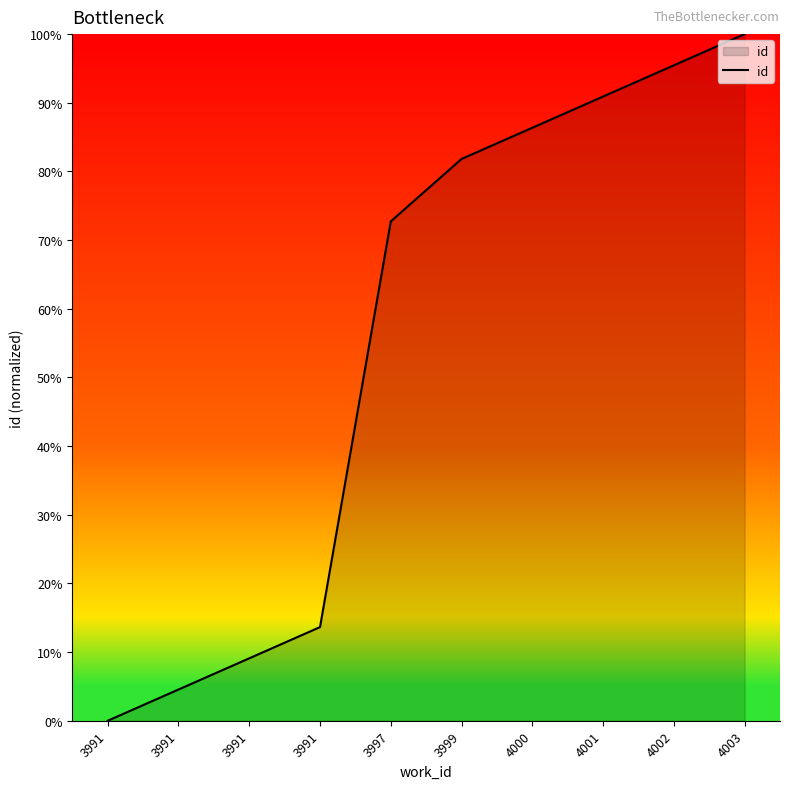

Reading right to left, list all the values displayed in this chart.

4003=100.0	4002=95.5	4001=90.9	4000=86.4	3999=81.8	3997=72.7	3991=13.6	3991=9.1	3991=4.5	3991=0.0